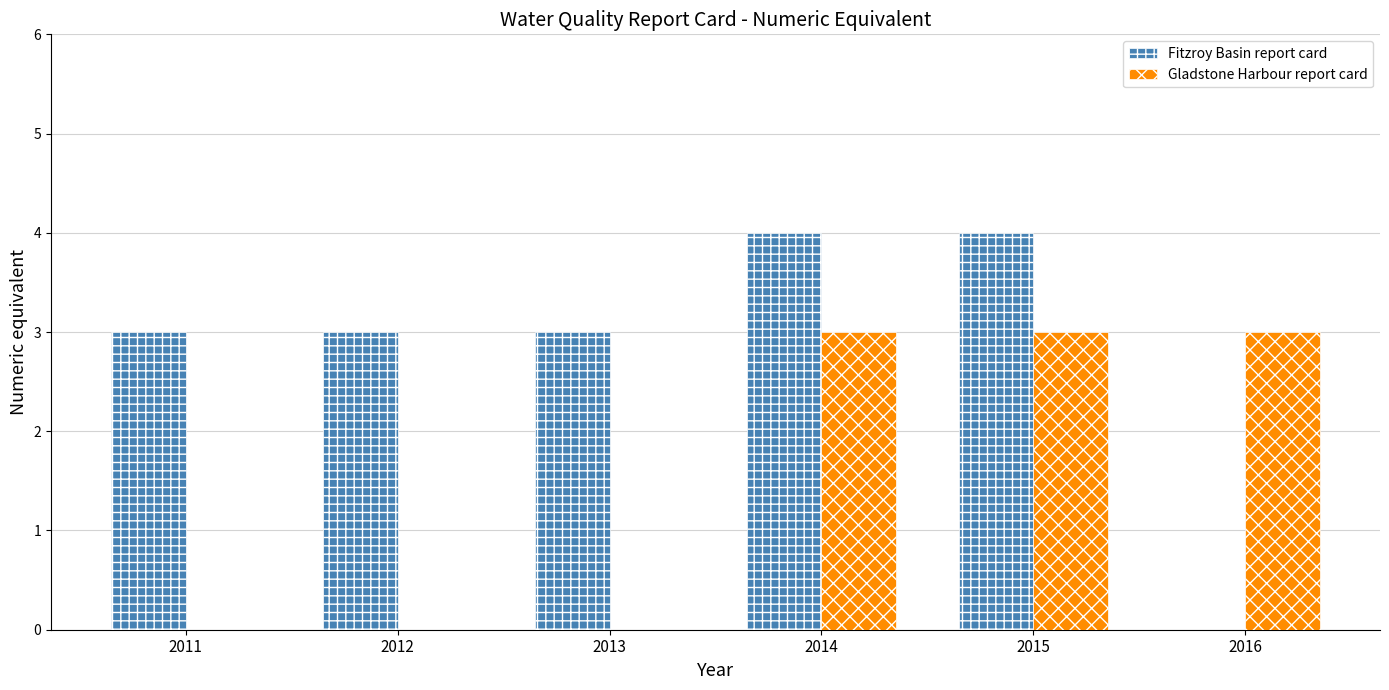

What is the maximum value for Fitzroy Basin report card?

4